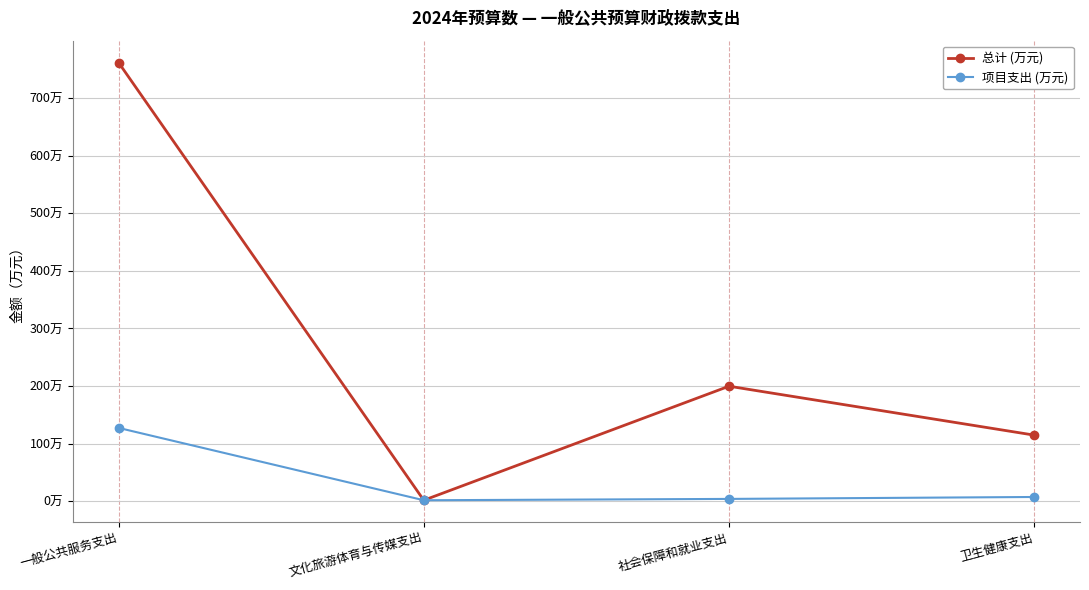

What are all the series names shown in the legend?

总计 (万元), 项目支出 (万元)